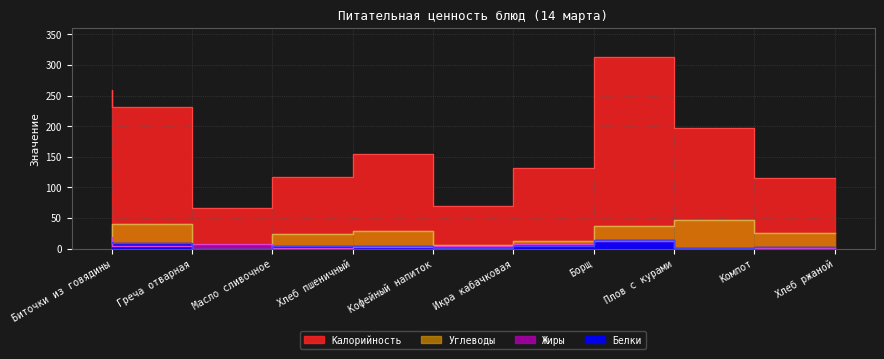

At how many categories does at least one series exceed 121?

6